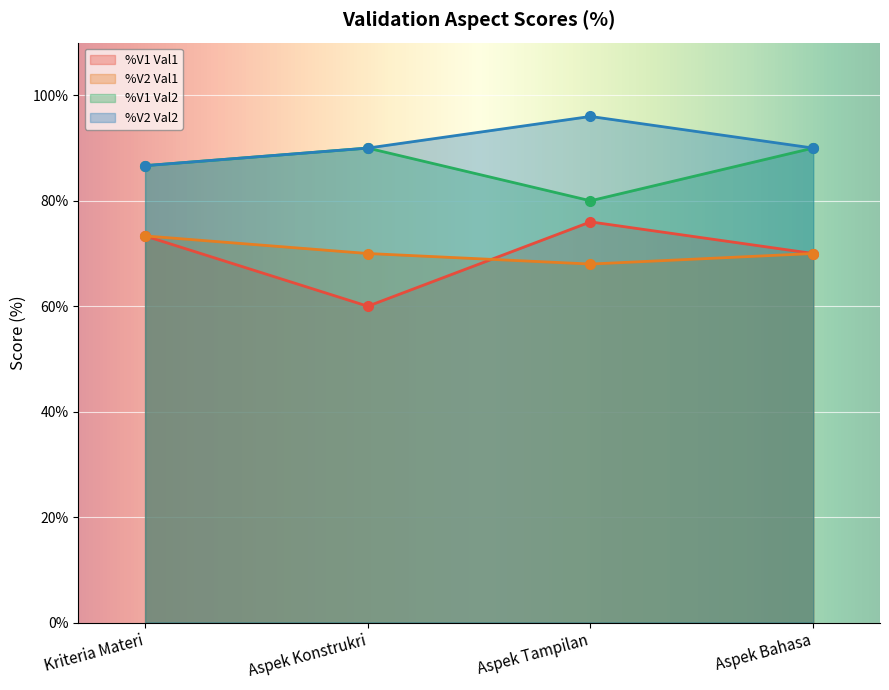

What is the maximum value for %V1 Val2?

90.0